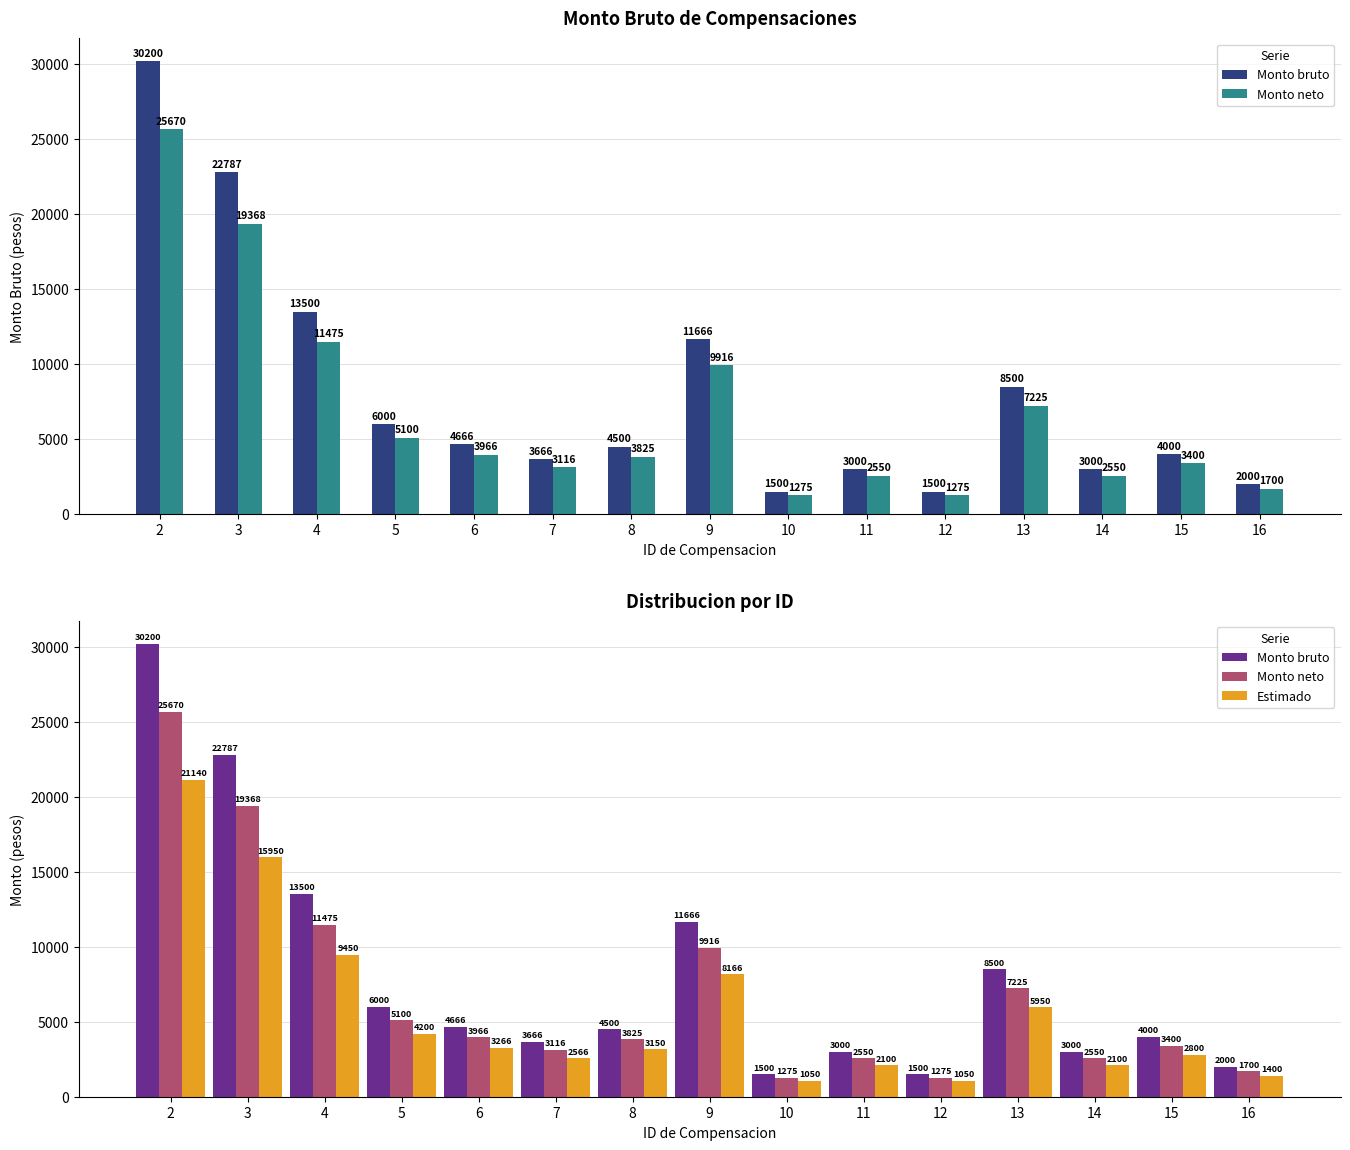

The value of Monto neto at 8 is 3825. True or false?

True